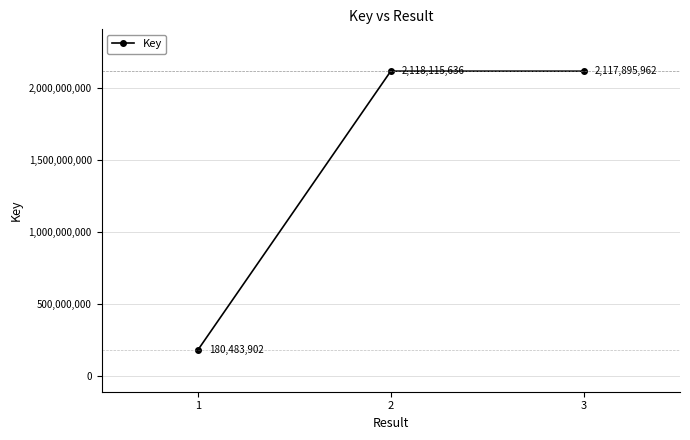

At which label is the value closest to 1149299769?

3